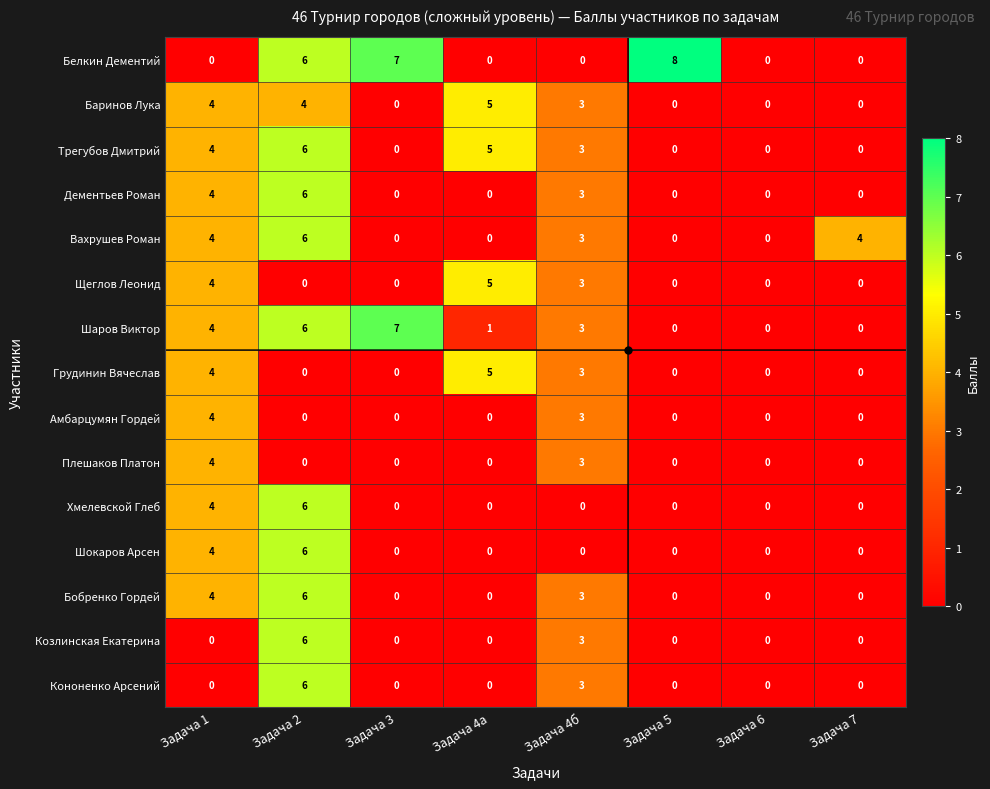

What is the difference between the maximum and minimum values in the Шокаров Арсен series?

6